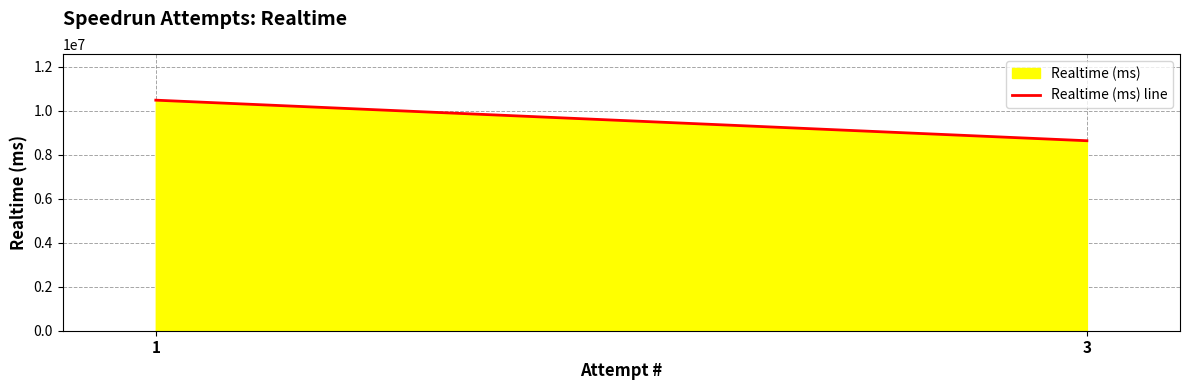

Approximately how many times larger is the value at 3 compared to 1?

0.8